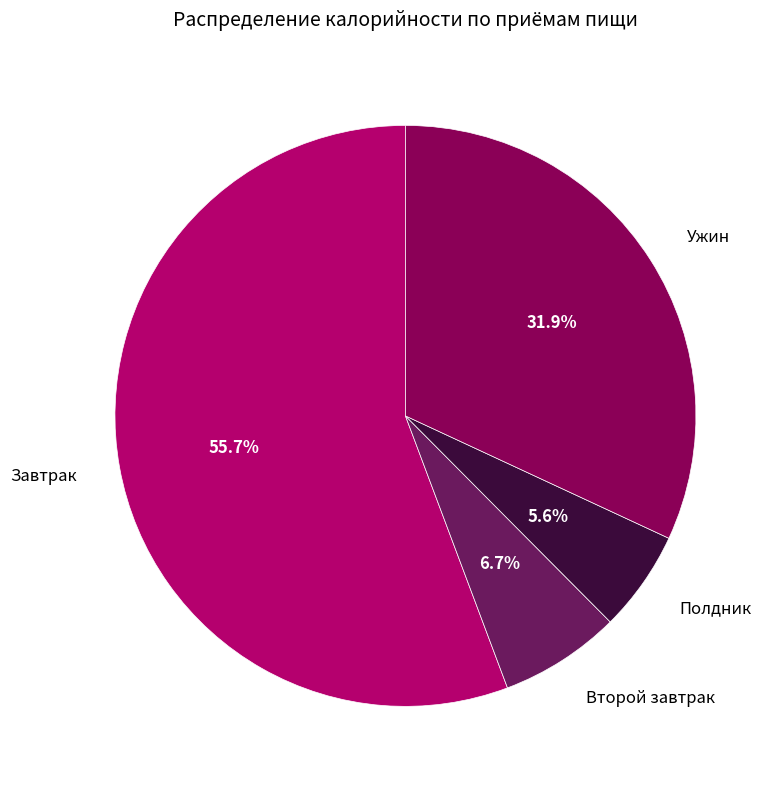

What percentage is the Завтрак slice, to the nearest percent?

56%